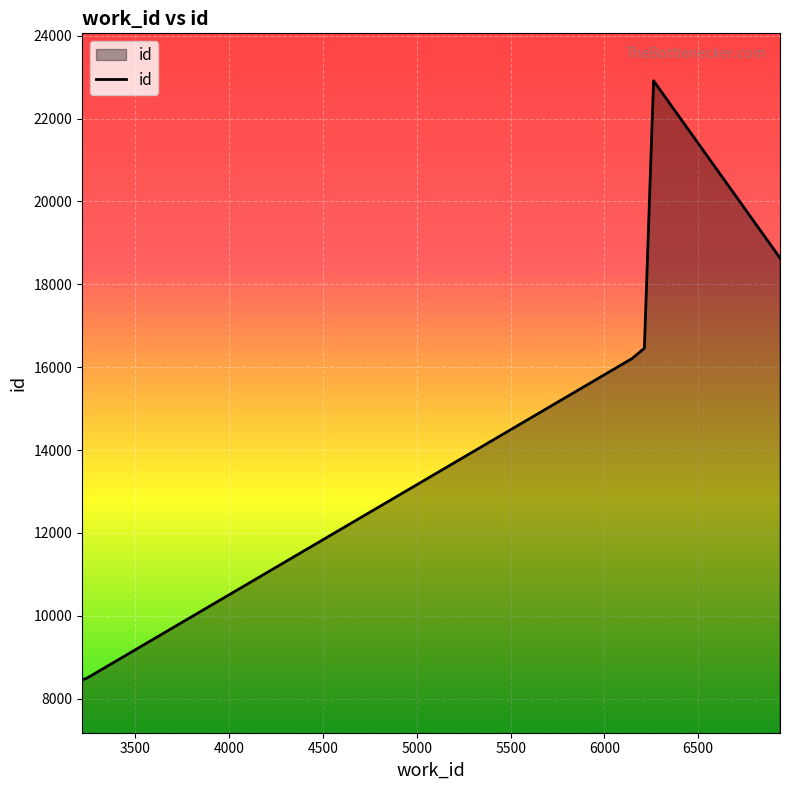

Rank the categories by value from highest to lowest.

6262, 6936, 6213, 6213, 6146, 6145, 3240, 3231, 3217, 3215